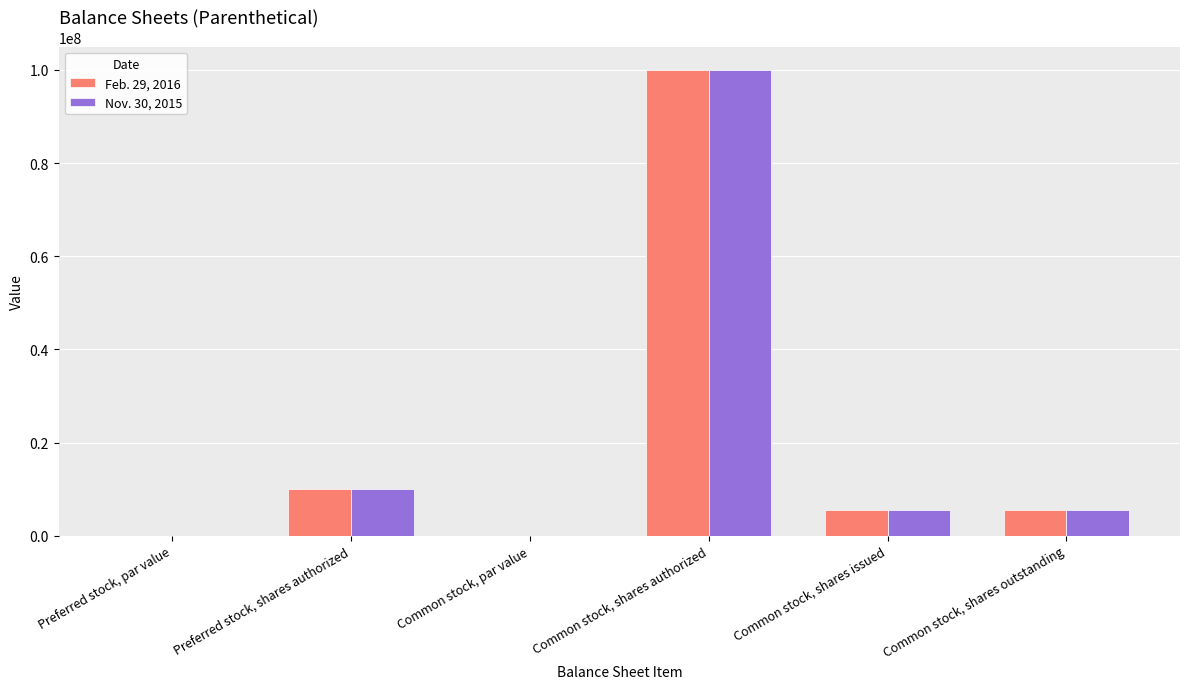

What is the maximum value for Nov. 30, 2015?

100000000.0